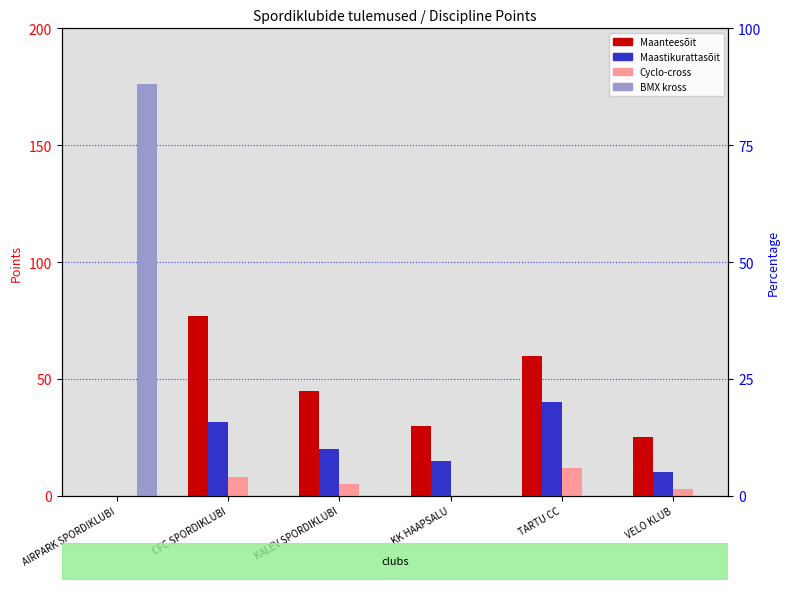

How many values in the Maastikurattasõit series are below 20?

3